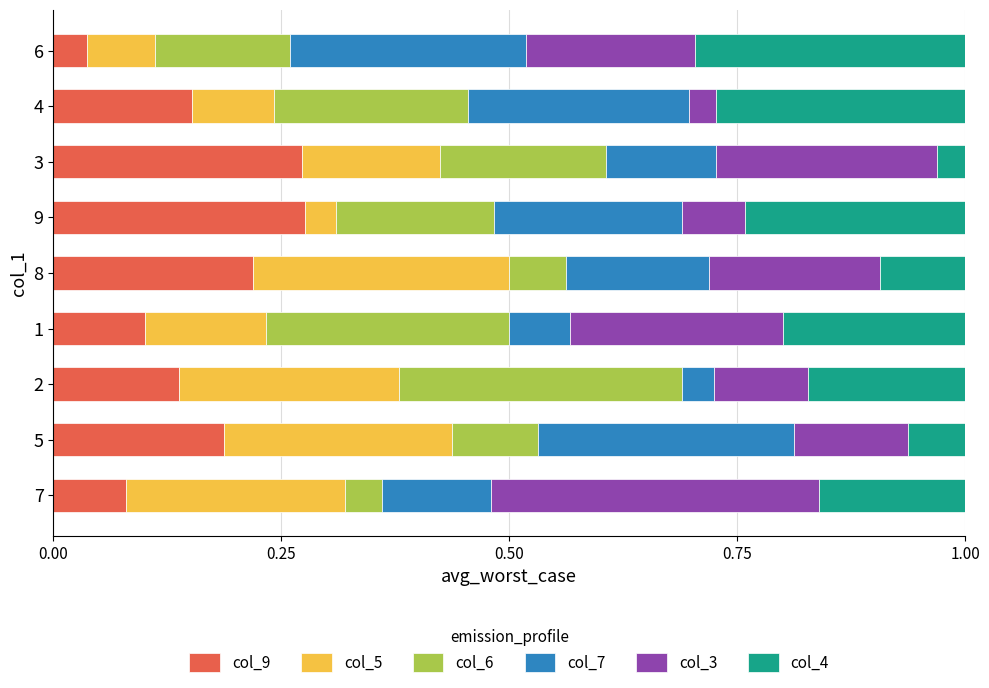

Which category has the lowest value in the col_9 series?

6